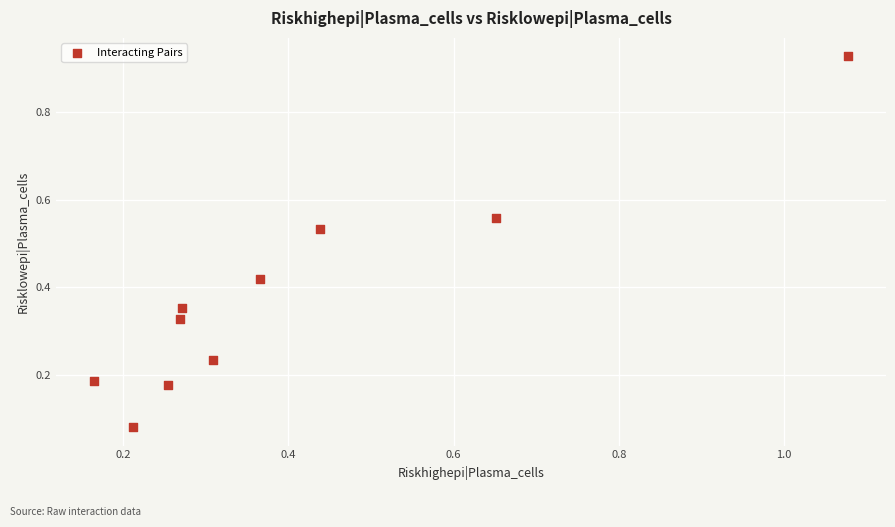

What is the range of Y values (max minus min)?

0.8